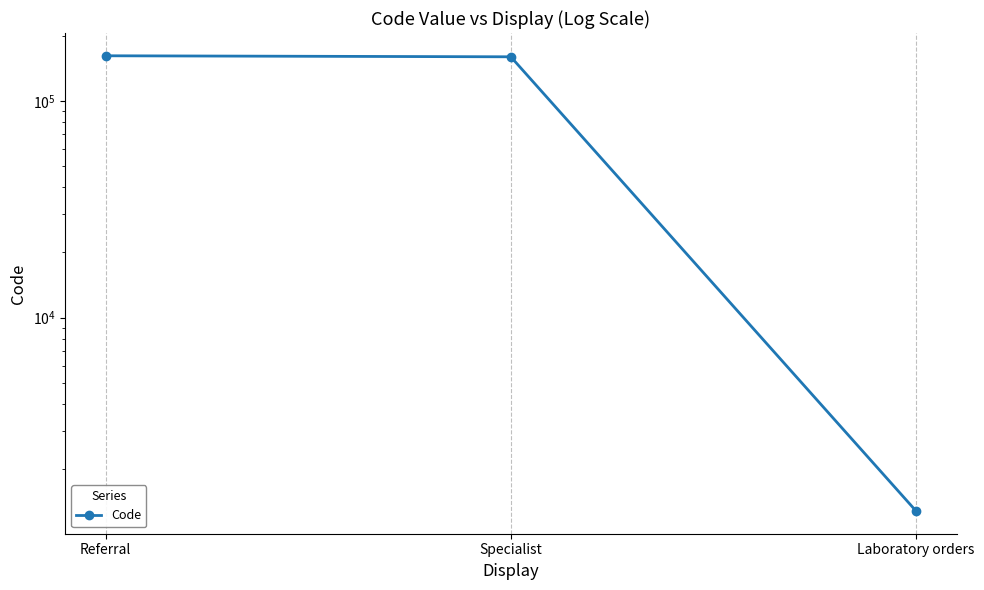

What is the smallest value displayed?

1283